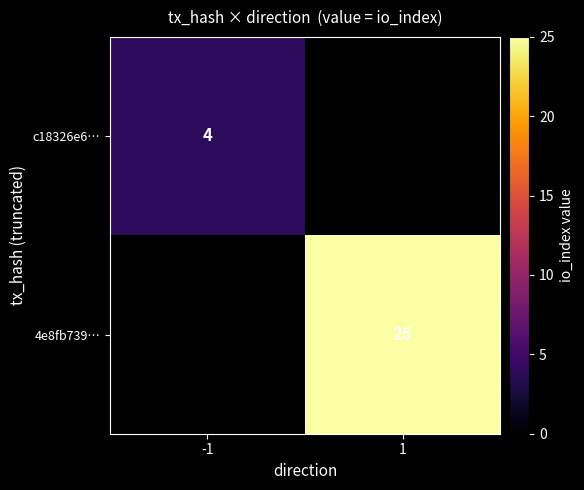

Is it true that c18326e6… equals 5 at -1?

False